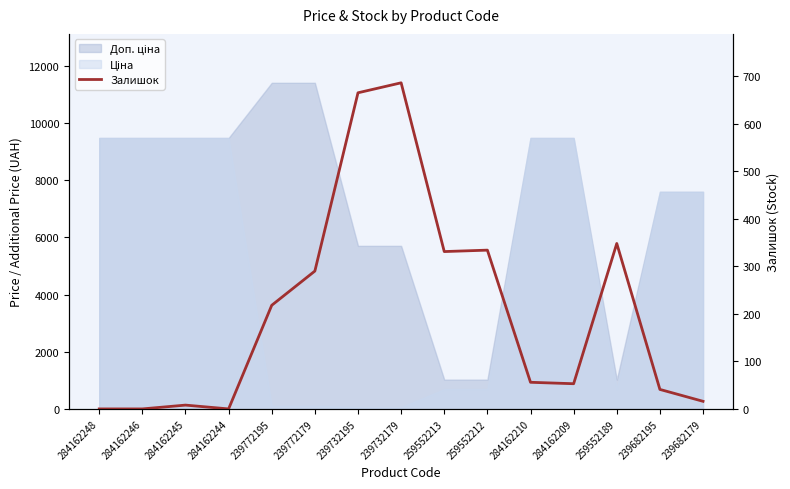

Rank the categories by value from highest to lowest.

239732179, 239732195, 259552189, 259552212, 259552213, 239772179, 239772195, 284162210, 284162209, 239682195, 239682179, 284162245, 284162248, 284162246, 284162244